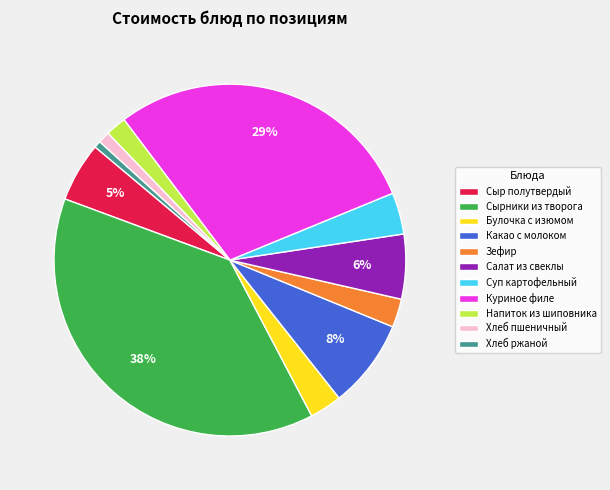

What is the largest slice in the pie chart?

Сырники из творога